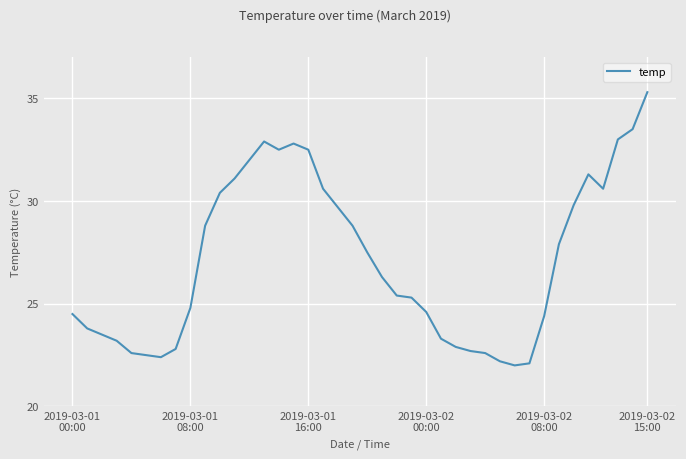

What is the maximum value shown in the chart?

35.3